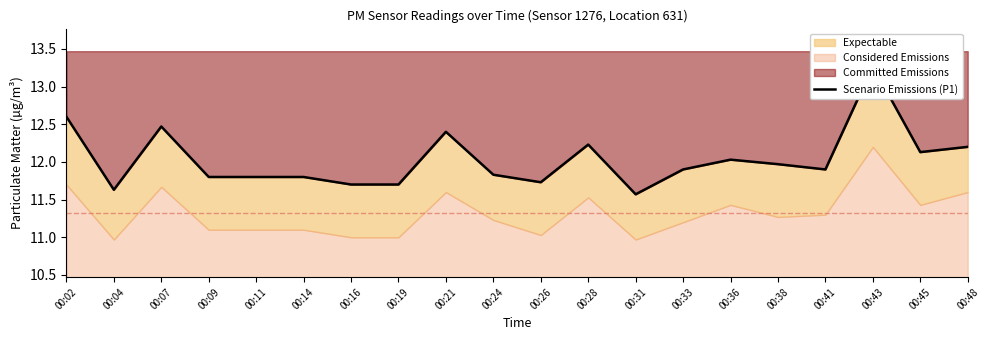

Which label corresponds to the smallest value in the chart?

00:31